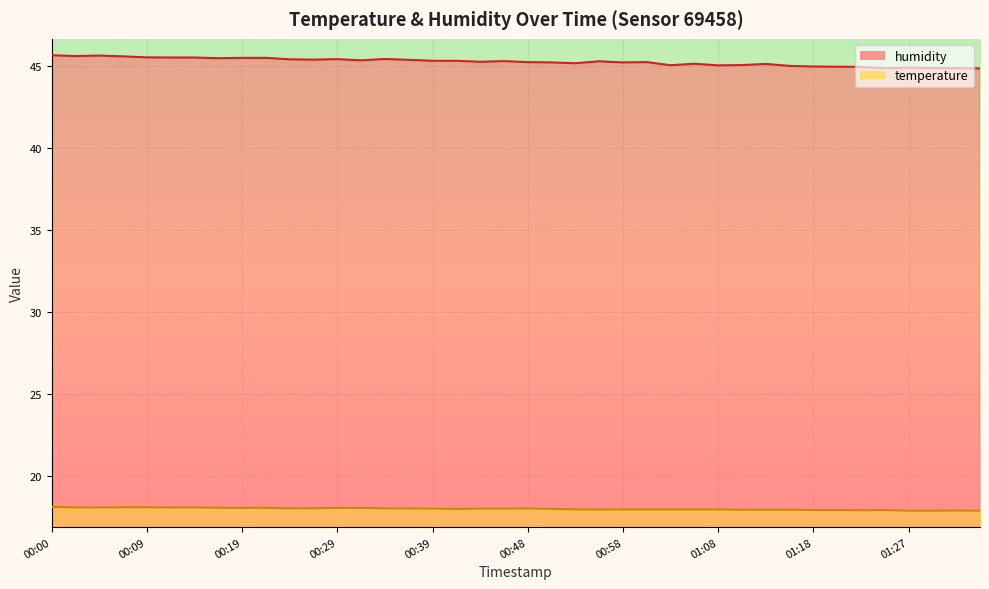

In temperature, how many points are lower than both neighbors (excluding endpoints)?

5